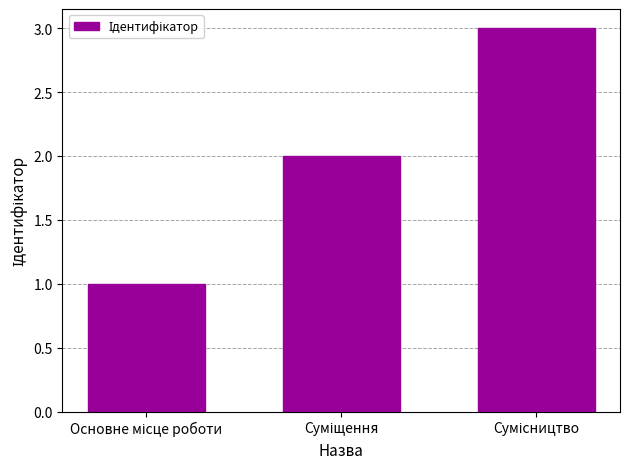

Are the bars grouped side by side (vs. stacked)?

No